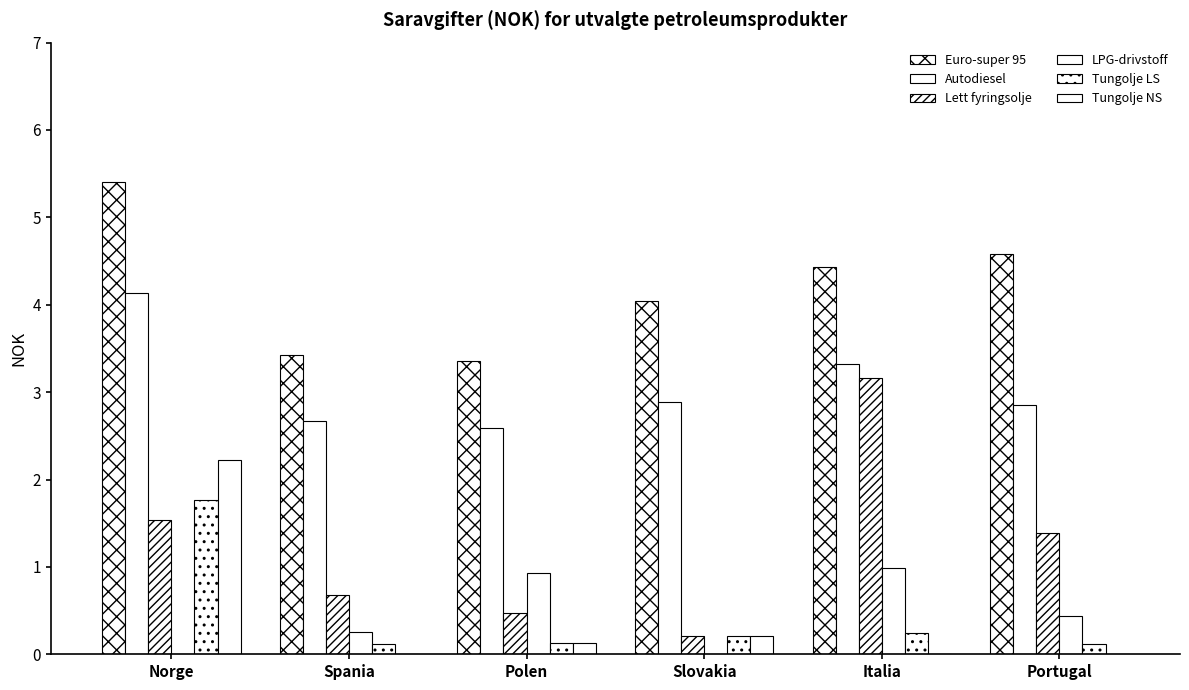

Does the chart contain stacked bars?

No